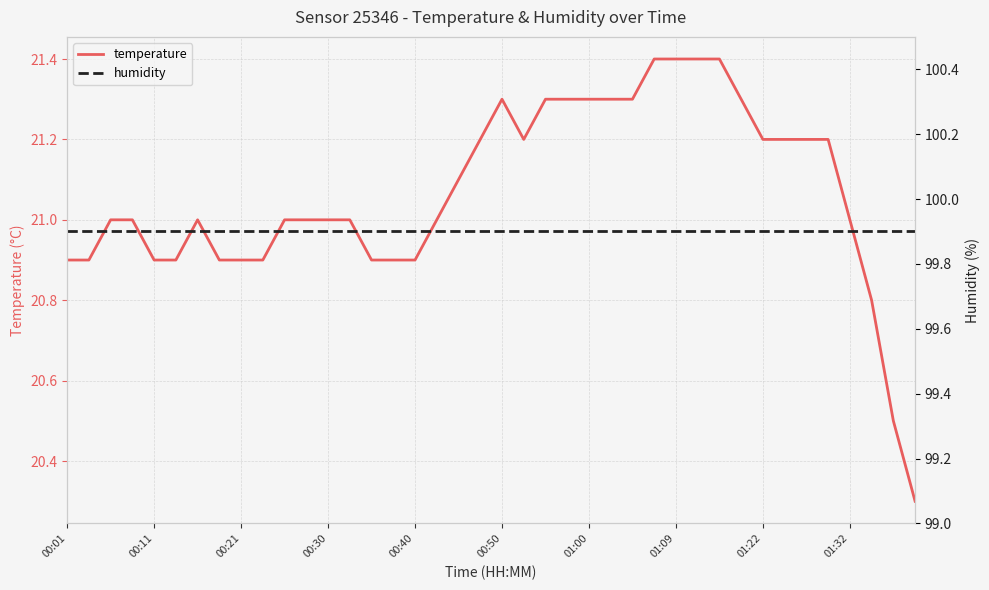

True or false: humidity has a value of 21.8 at 33.

False